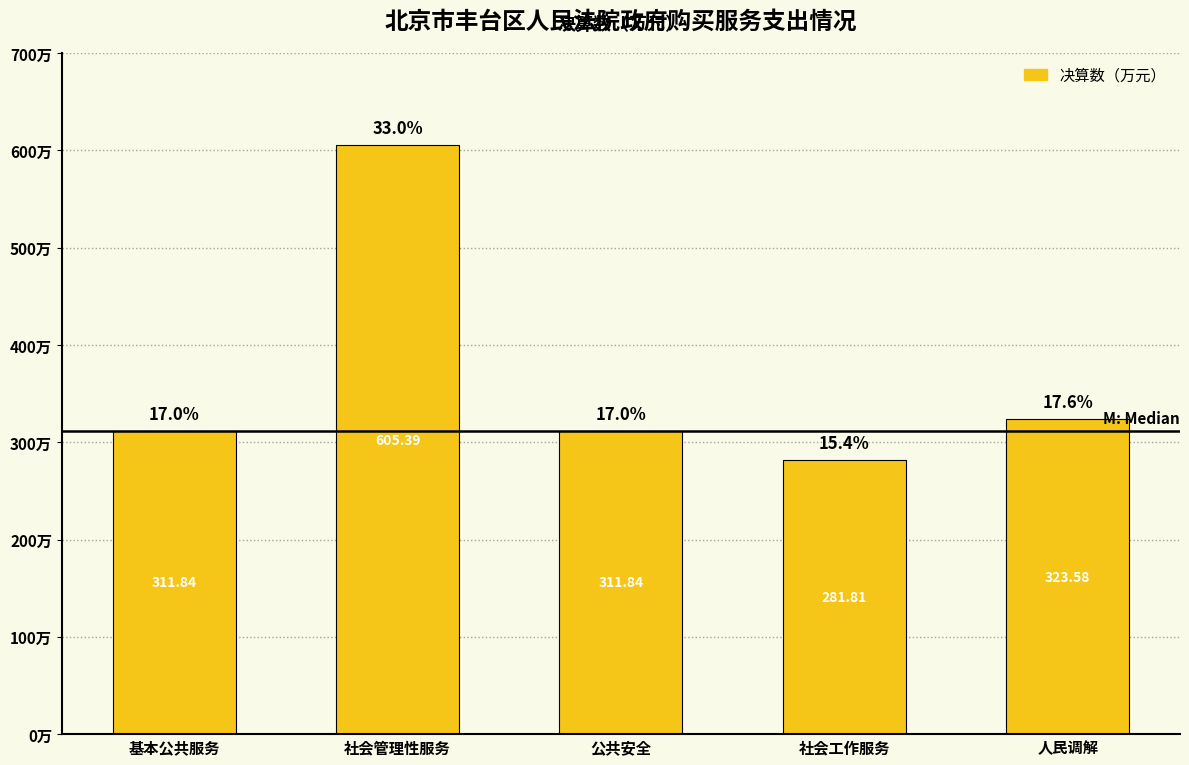

Are the bars horizontal?

No